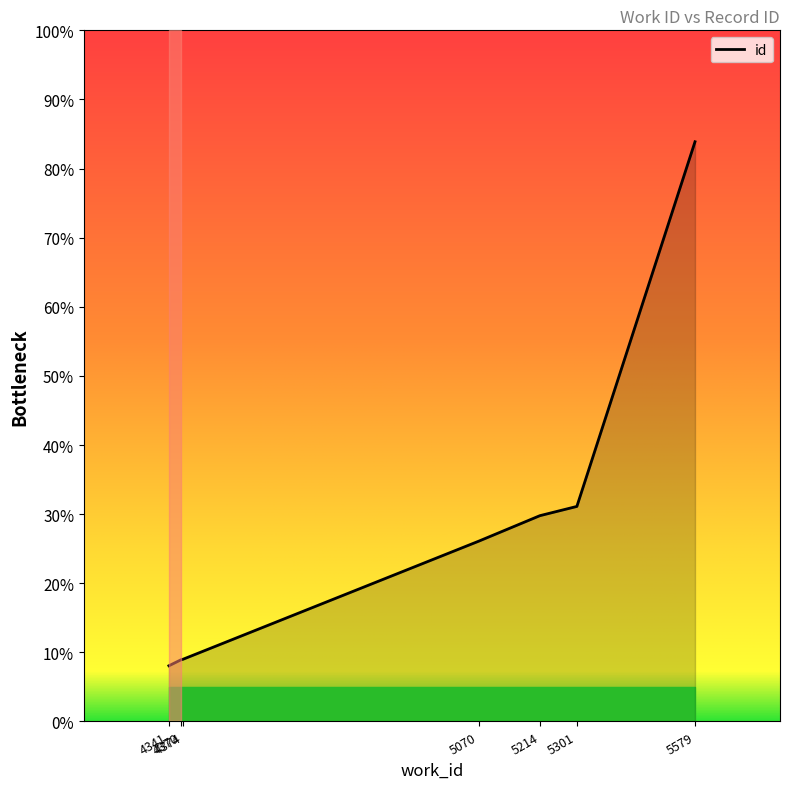

Rank the categories by value from lowest to highest.

4341, 4370, 4374, 5070, 5214, 5301, 5579